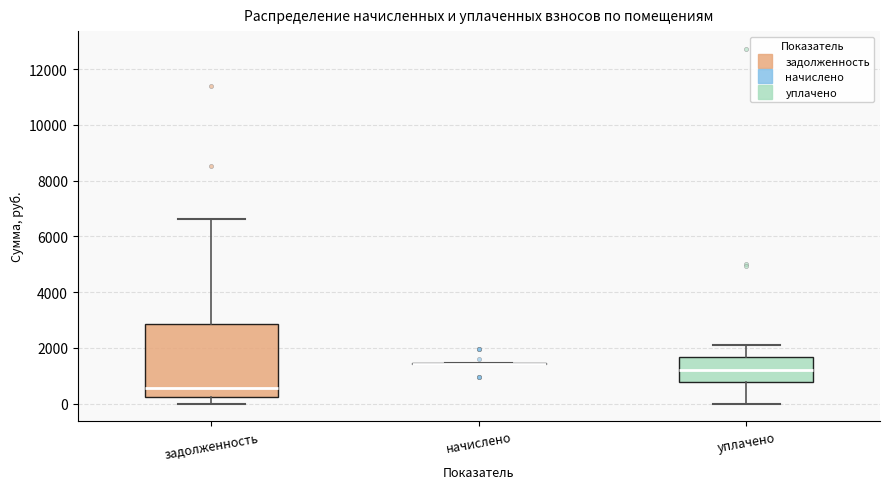

Which box is the tallest, from its lower edge to its upper edge?

задолженность